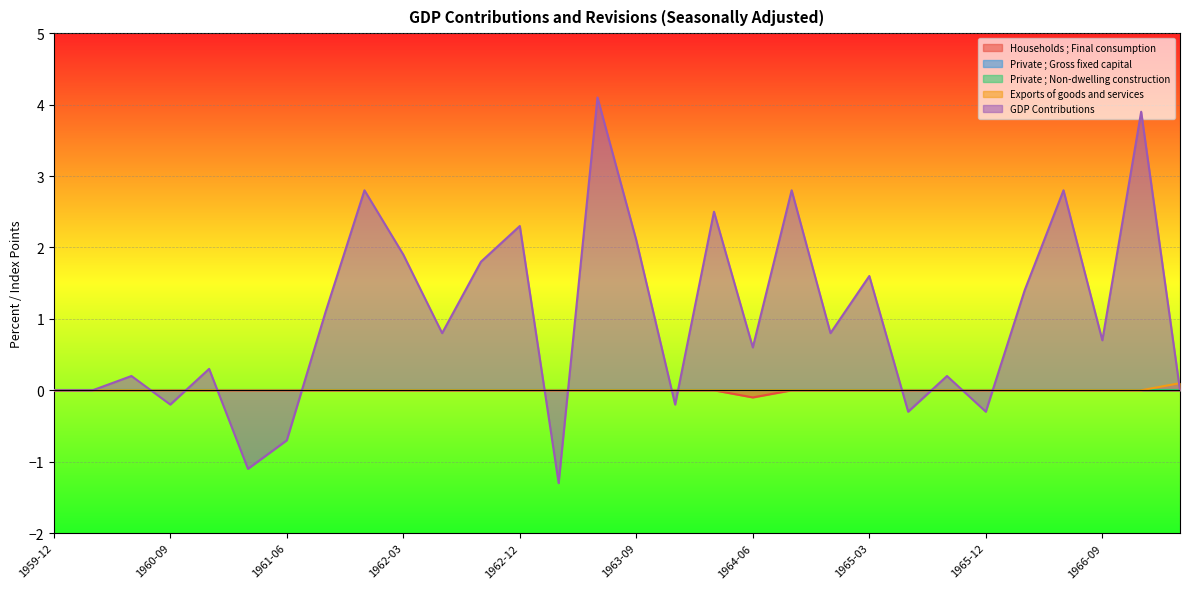

What is the label of the 26th point from the right?

1960-12